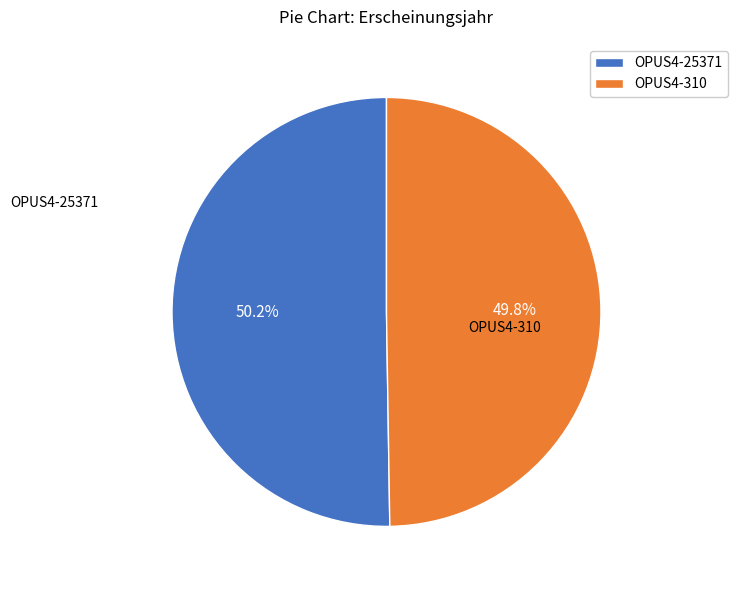

The OPUS4-310 slice represents 50% of the pie. True or false?

True